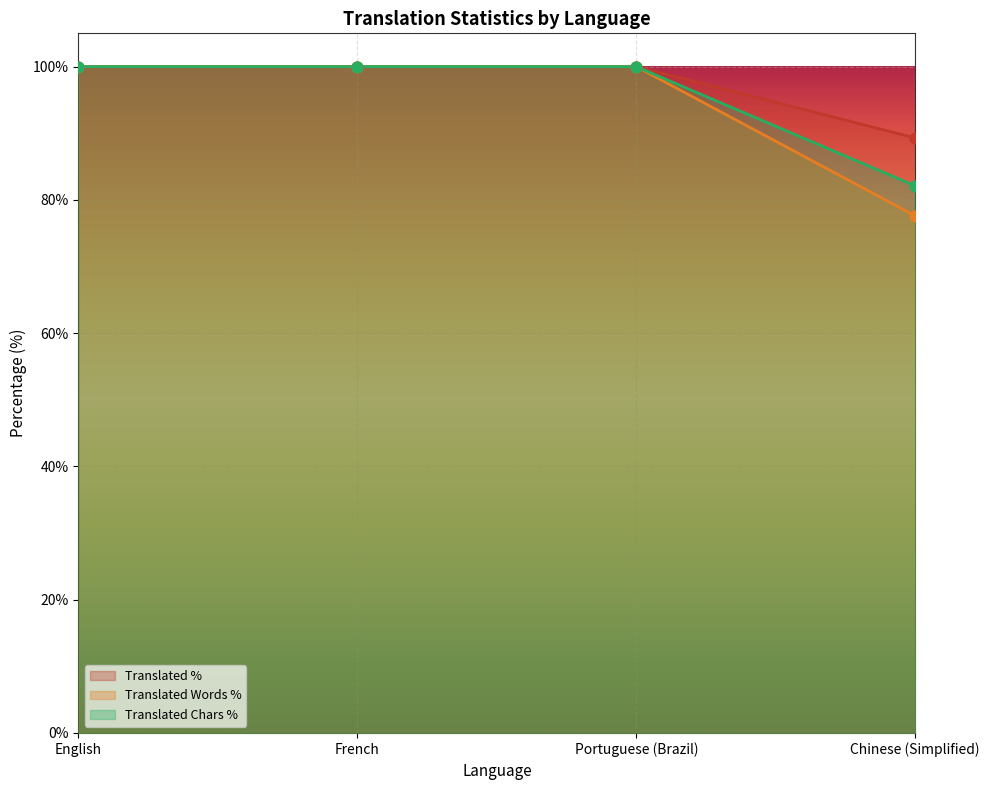

Which series contains the highest Y value?

translated